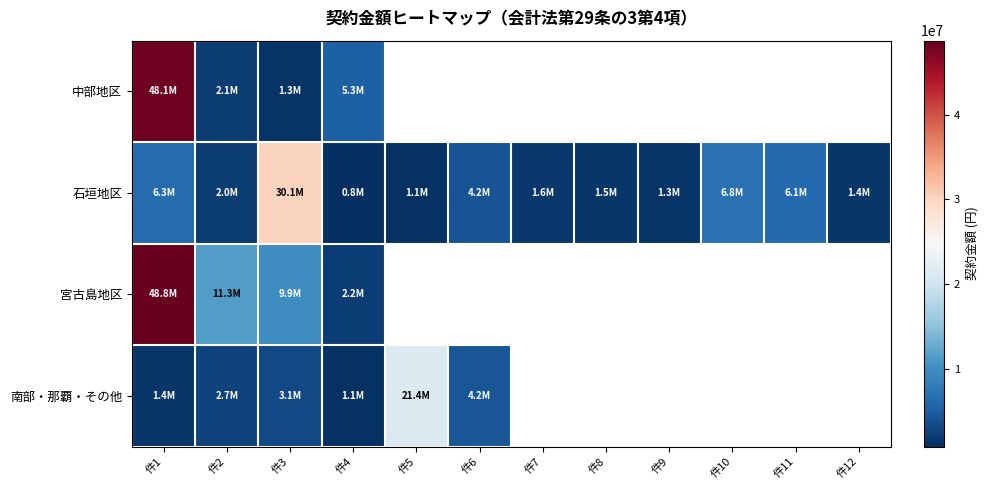

What is the maximum value for 南部・那覇・その他?

21360000.0